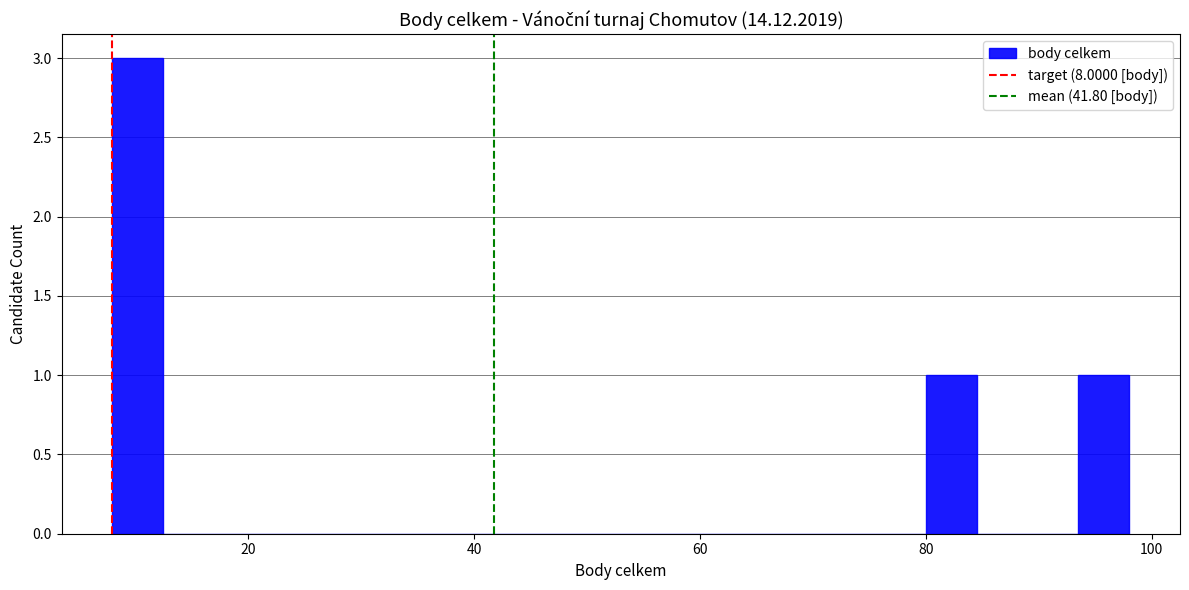

Read against the x-axis, roughly where is the centre of the tallest bar?

10